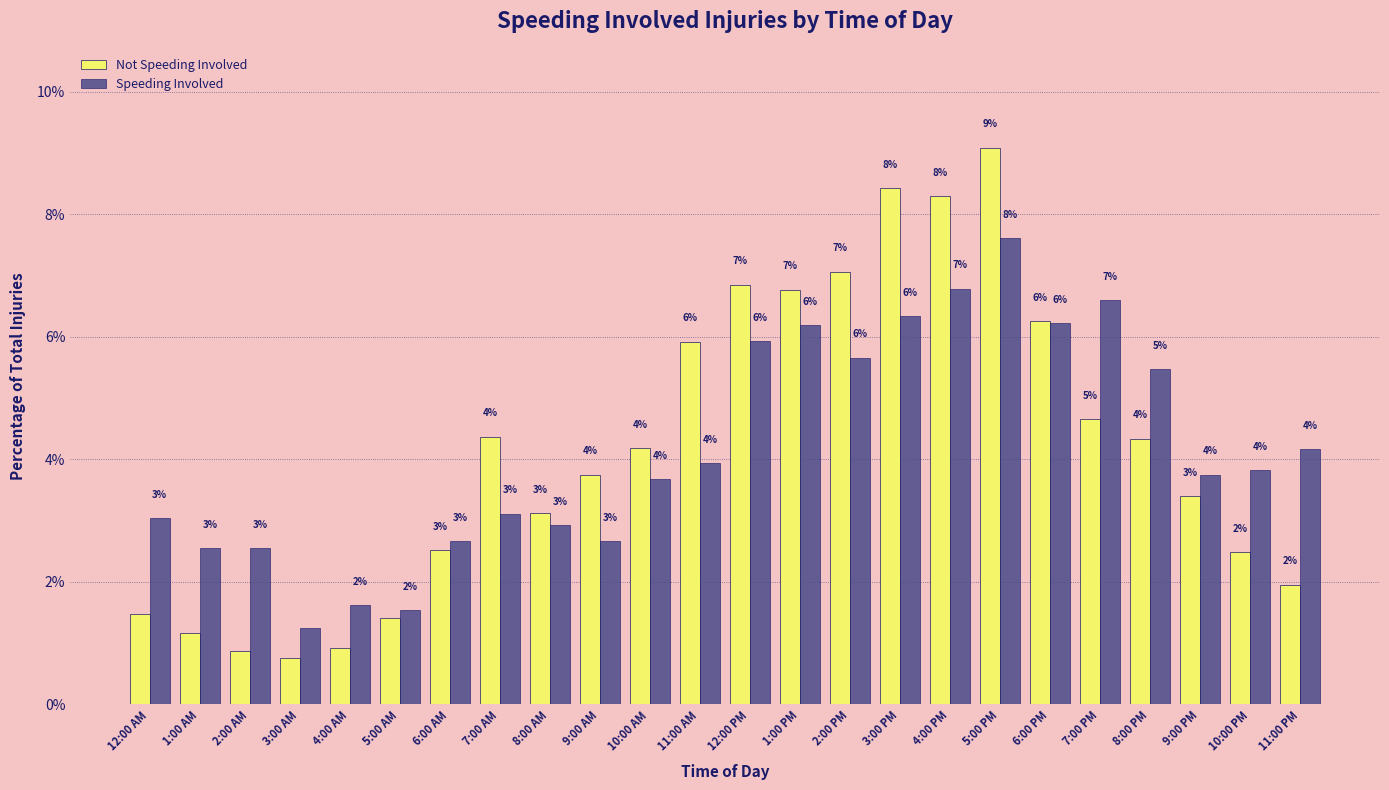

What is the value of the Not Speeding Involved bar at the 5th from the left?

0.9